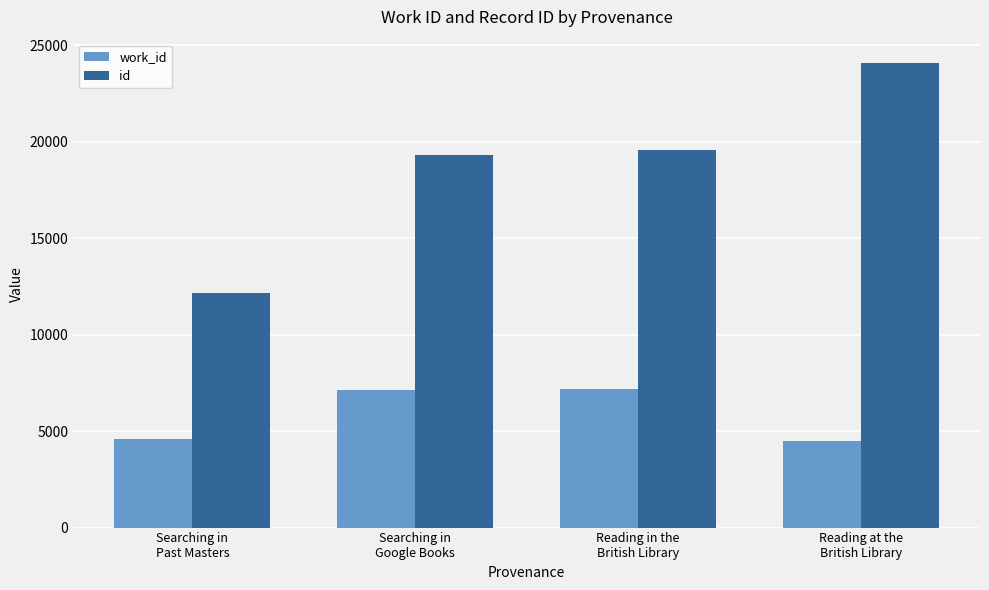

What is the average value of the work_id series?

5850